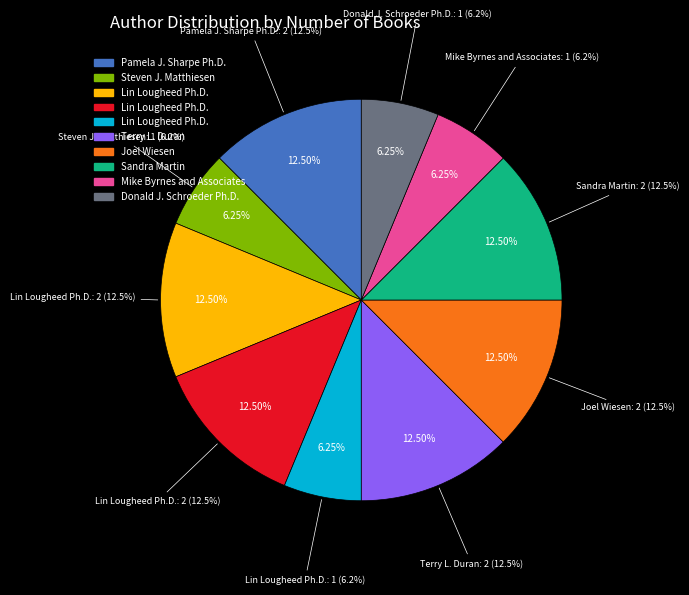

Rank the categories by value from highest to lowest.

Pamela J. Sharpe Ph.D., Lin Lougheed Ph.D. (TOEIC Premium), Lin Lougheed Ph.D. (TOEIC Practice), Terry L. Duran (Military), Joel Wiesen, Sandra Martin, Steven J. Matthiesen, Lin Lougheed Ph.D. (IELTS), Mike Byrnes and Associates, Donald J. Schroeder Ph.D.